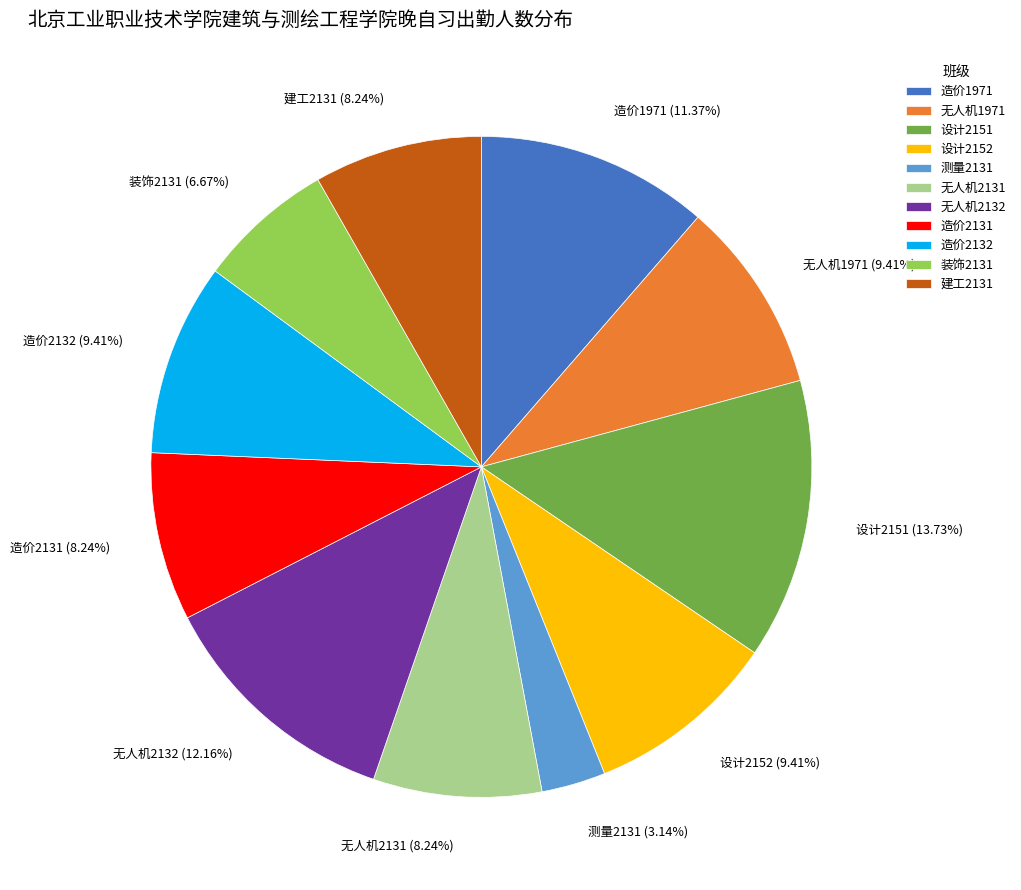

To the nearest percent, what portion does 无人机2132 represent?

12%